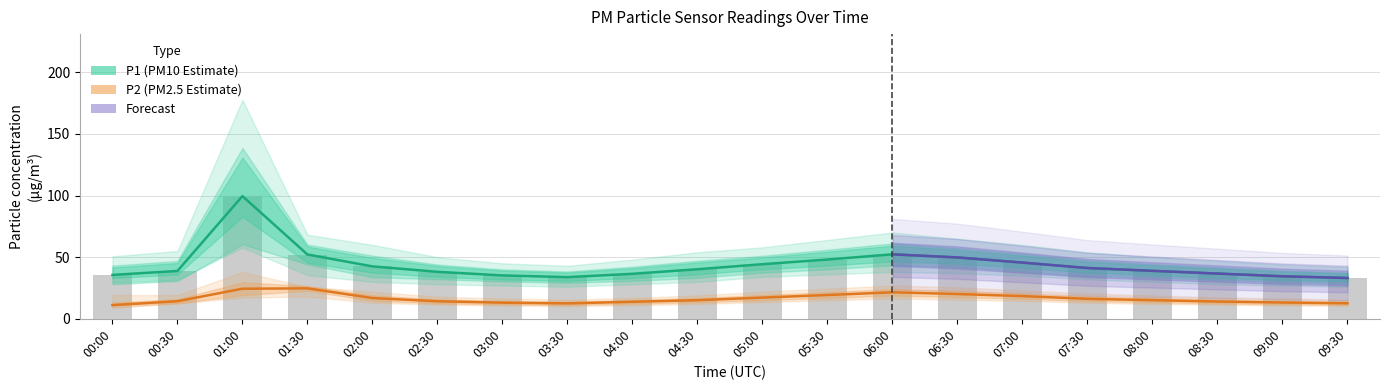

The value of P1_upper at 07:30 is 41.2. True or false?

True